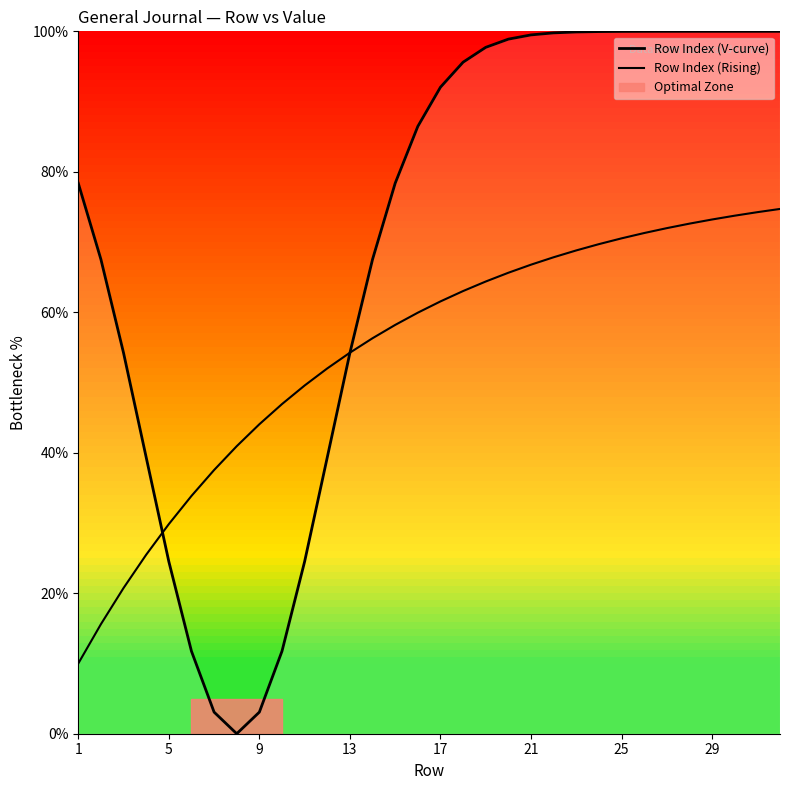

What is the sum of all Row Index (V-curve) values?

2227.5